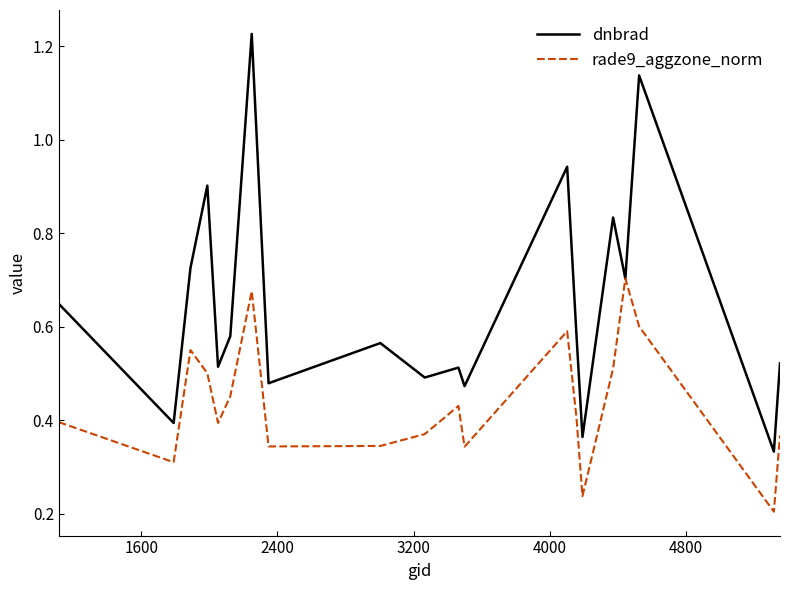

List the series in order of their overall mean, highest first.

dnbrad, rade9_aggzone_norm